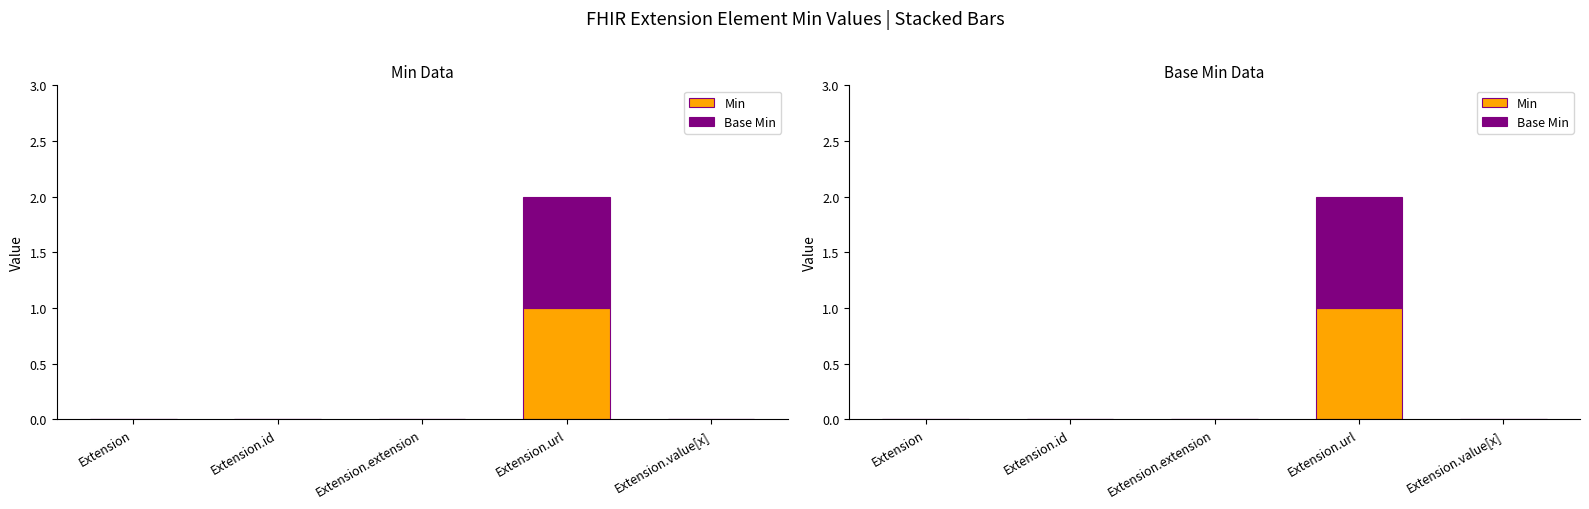

Count the number of categories in the chart.

5